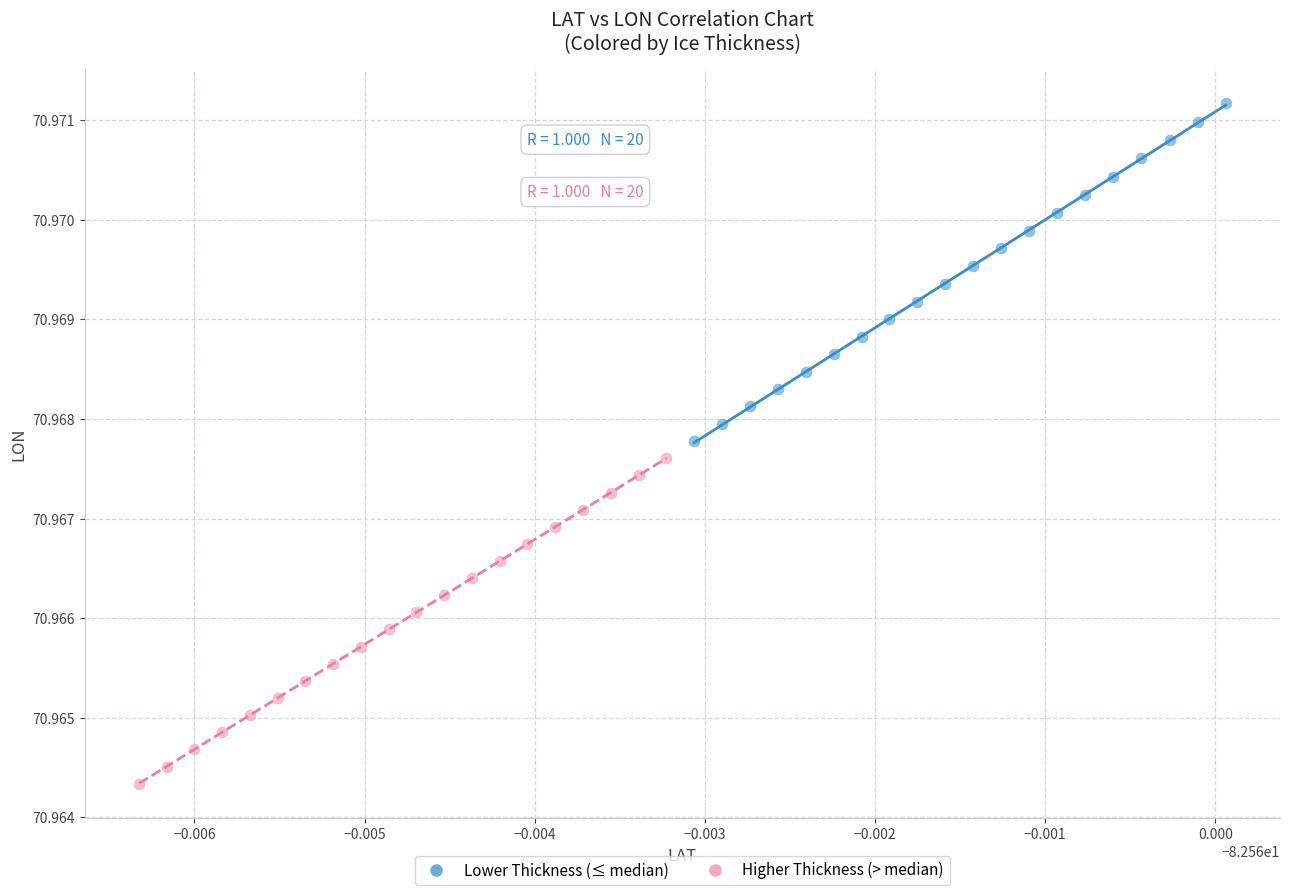

What are all the series names shown in the legend?

Lower Thickness (≤ median), Higher Thickness (> median)